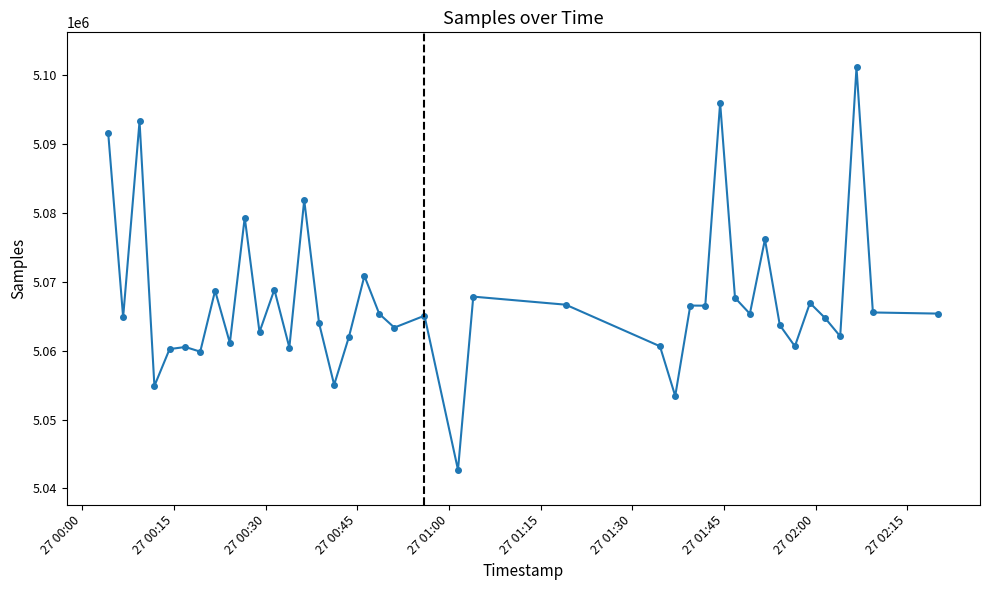

What is the value of the 13th point from the left?

5060458